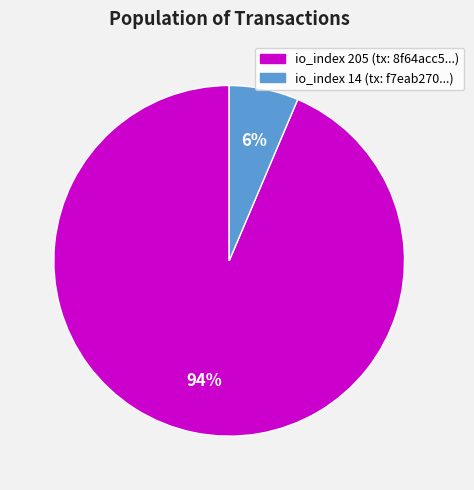

What is the smallest slice in the pie chart?

io_index 14 (tx: f7eab270...)